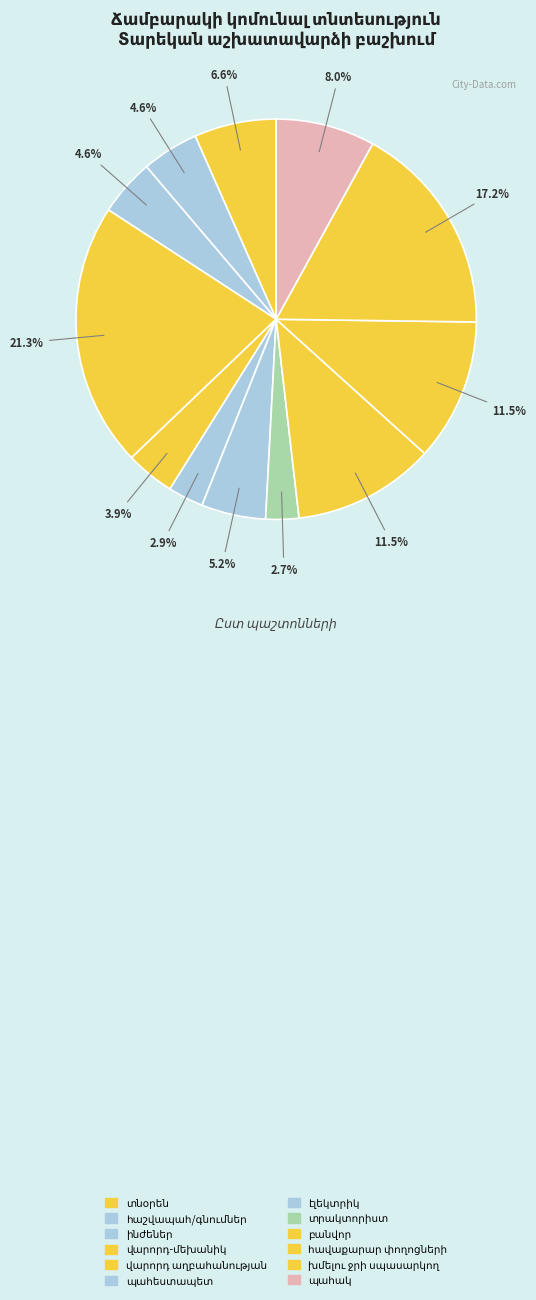

What portion of the pie excludes պահեստապետ?

97.1%